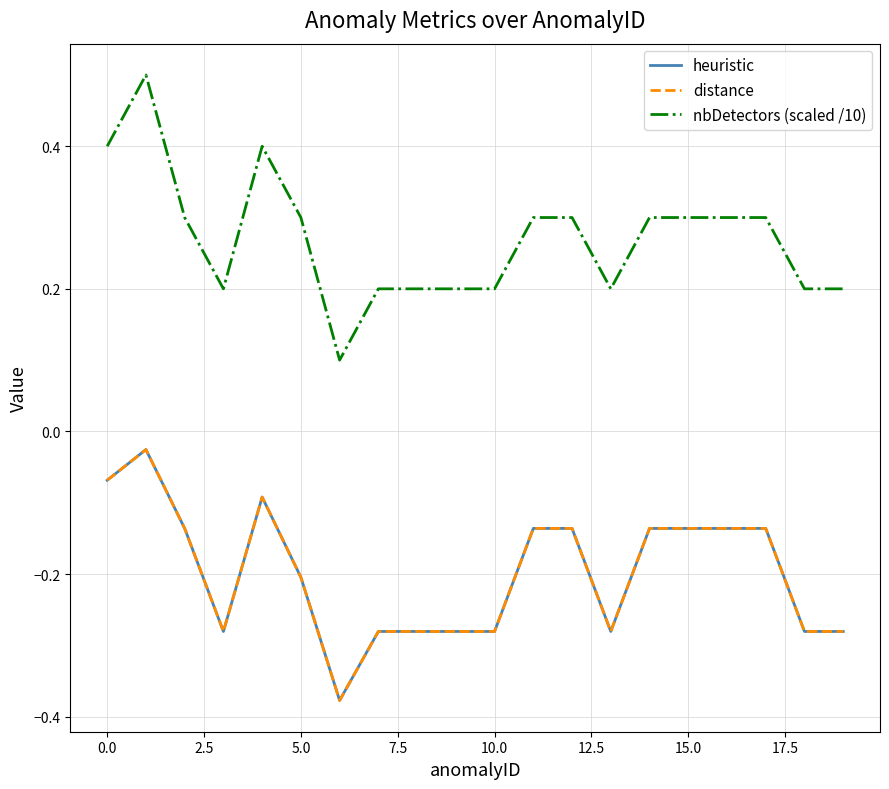

Does the chart display data point markers on the line(s)?

No